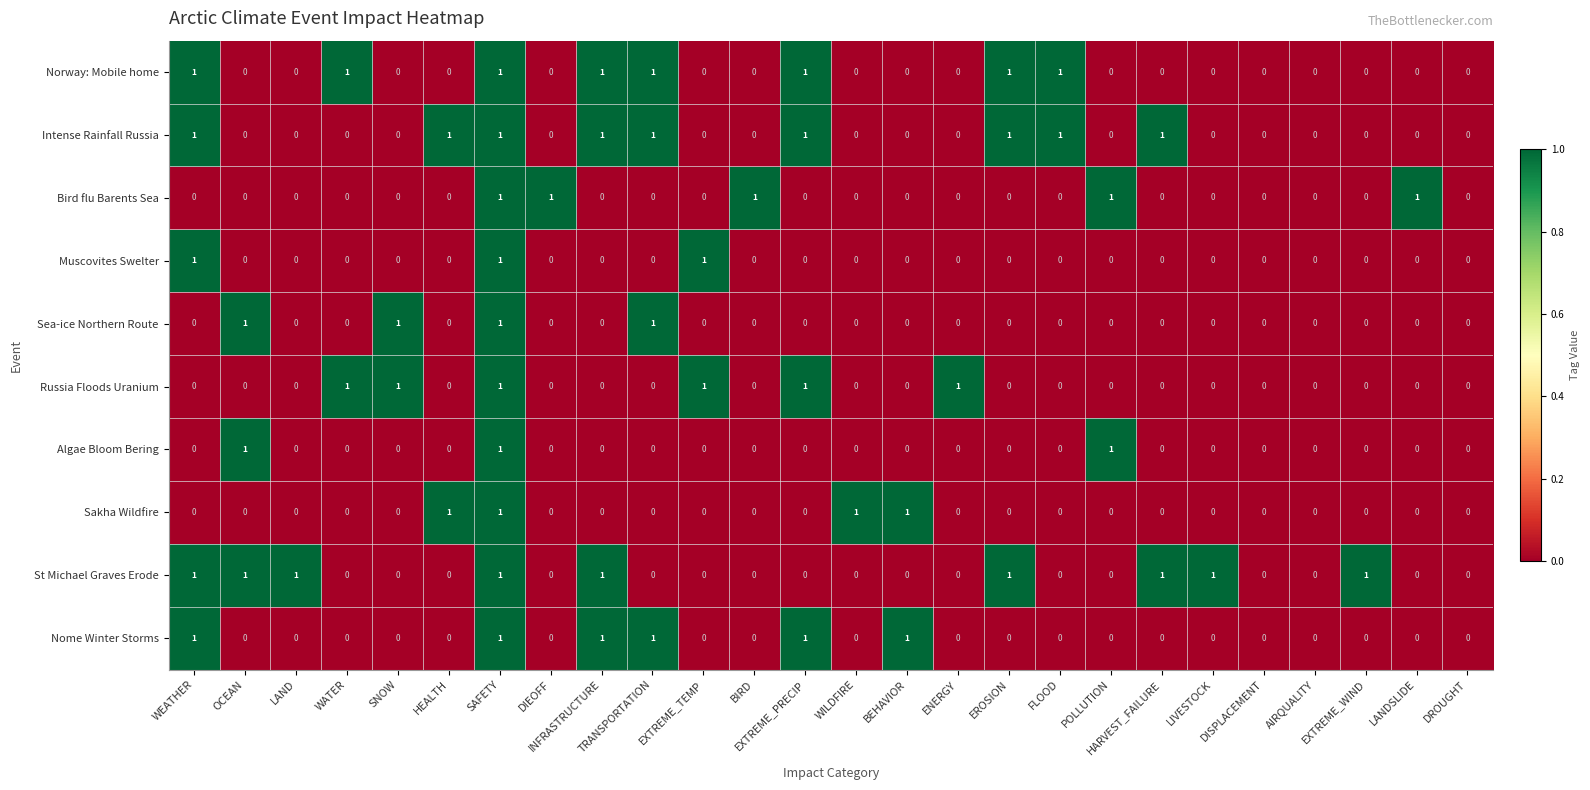

The value of Nome Winter Storms at POLLUTION is 0. True or false?

True